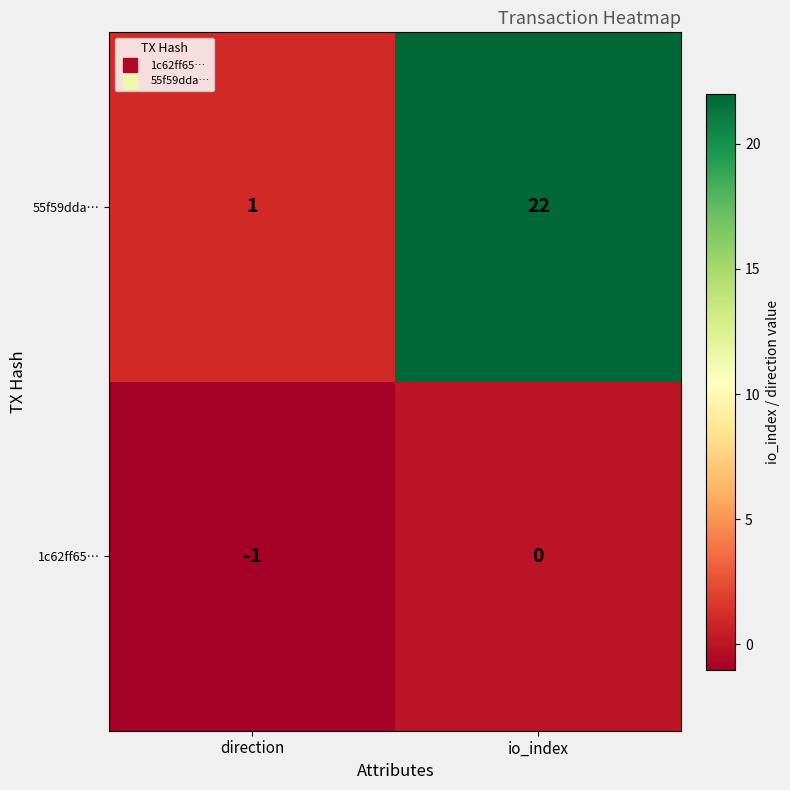

Which label corresponds to the largest value in the chart?

io_index